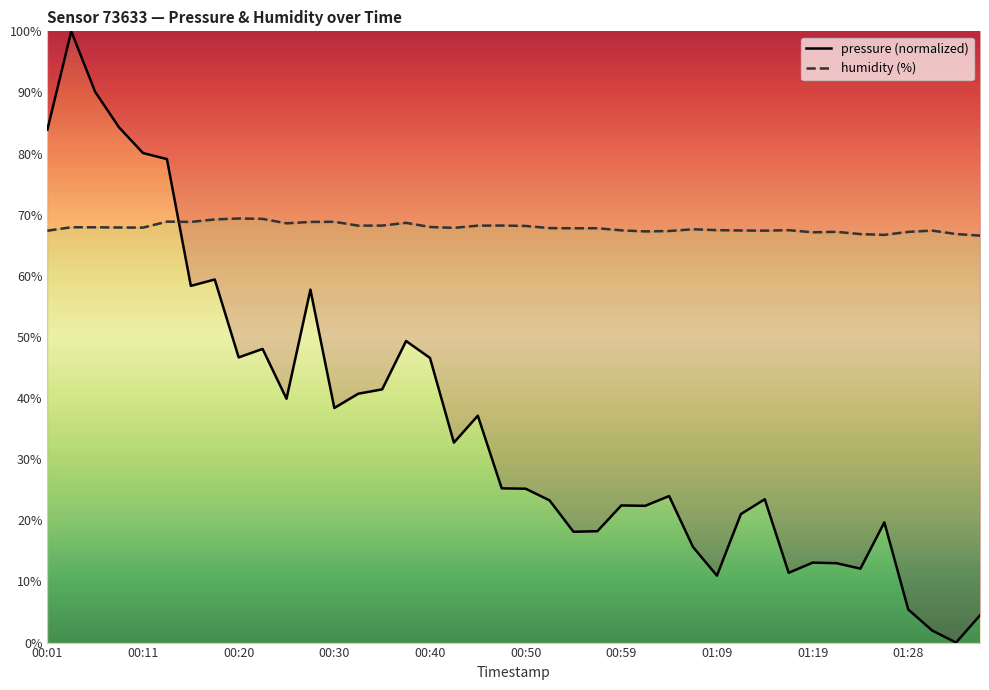

The pressure (normalized) series shows 46.7 at 00:20. True or false?

True